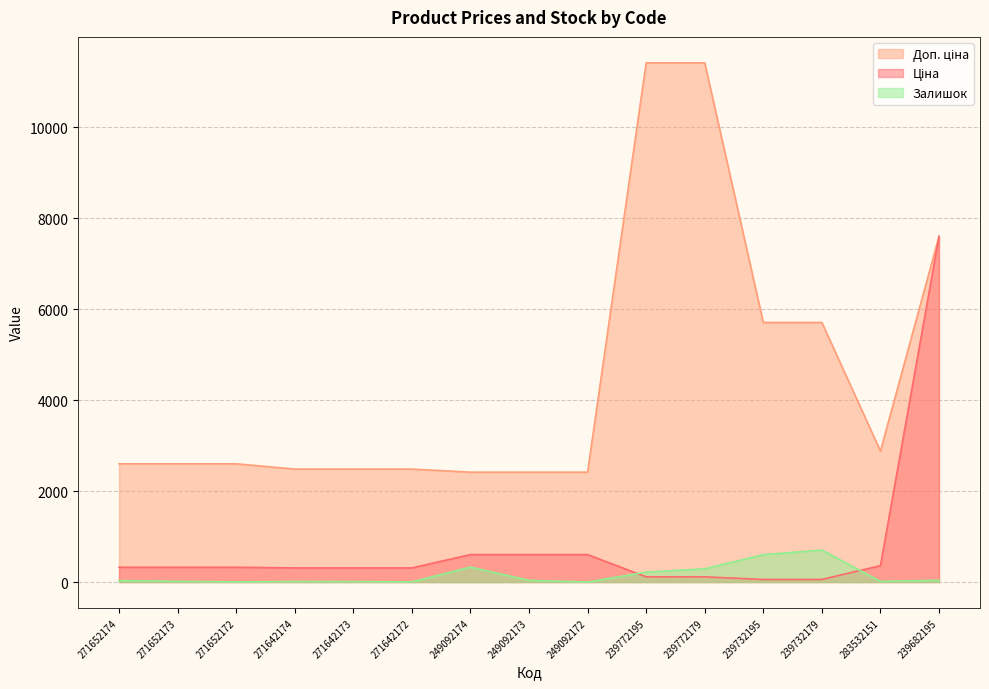

What is the sum of the Доп. ціна values at 239732179 and 271642173?

8187.4